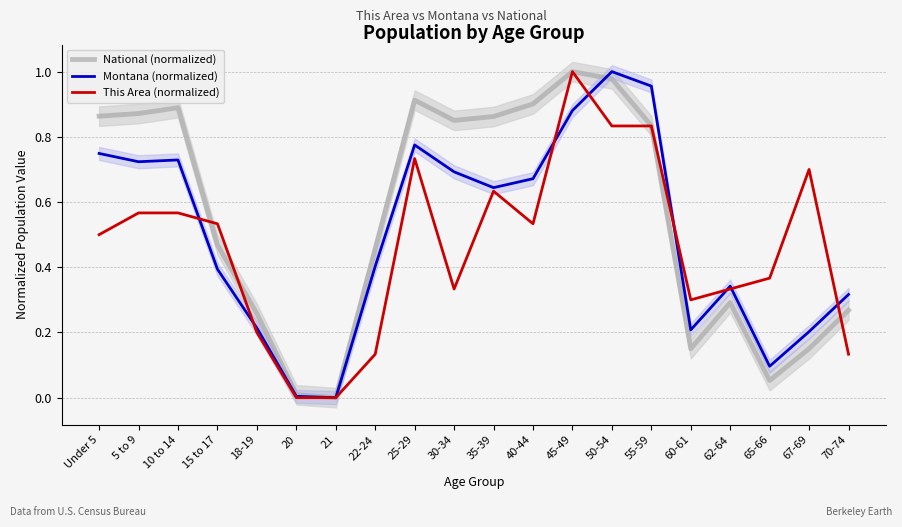

Where is This Area (normalized) nearest to the value 0?

20